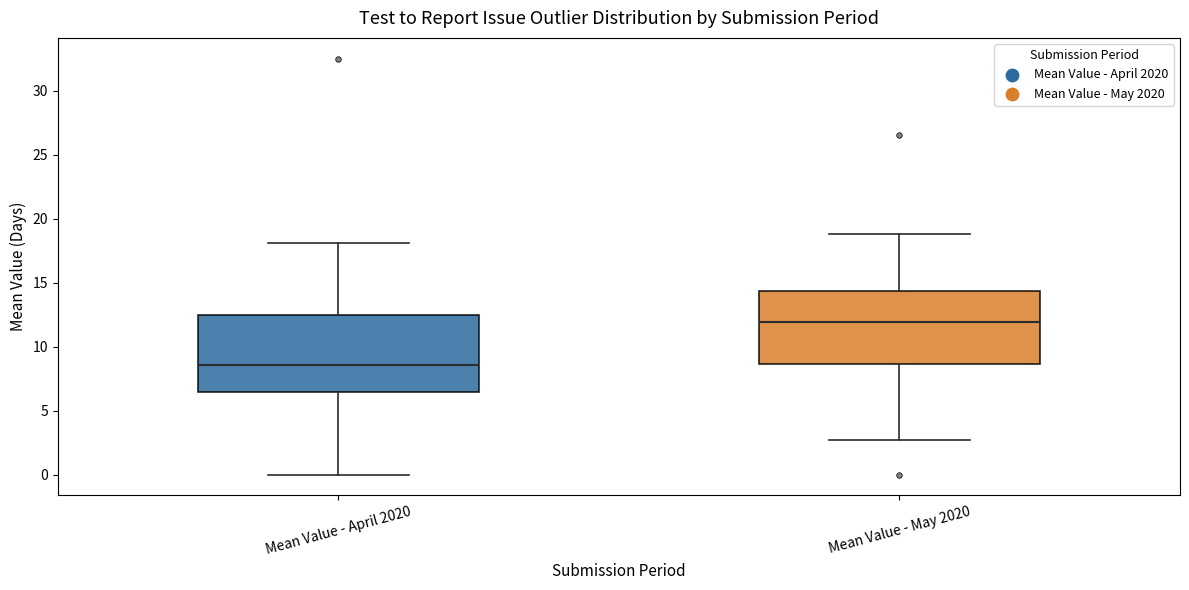

Reading left to right, transcribe this box plot: for each box, give where its median line is, the range the box spans, and where its two whiskers end, as read against the y-axis. The values are not printed on the chart, so give them approximately, as read against the axis.

Mean Value - April 2020: median 8.5, box 6.5 to 12.5, whiskers 0.0 to 18.0
Mean Value - May 2020: median 12.0, box 8.5 to 14.5, whiskers 2.5 to 19.0